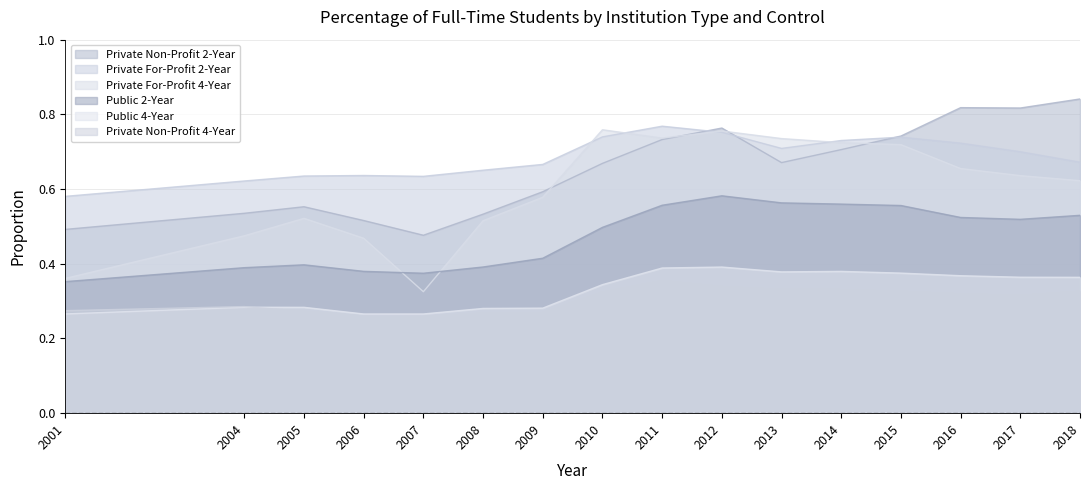

What is the smallest value displayed?

0.3